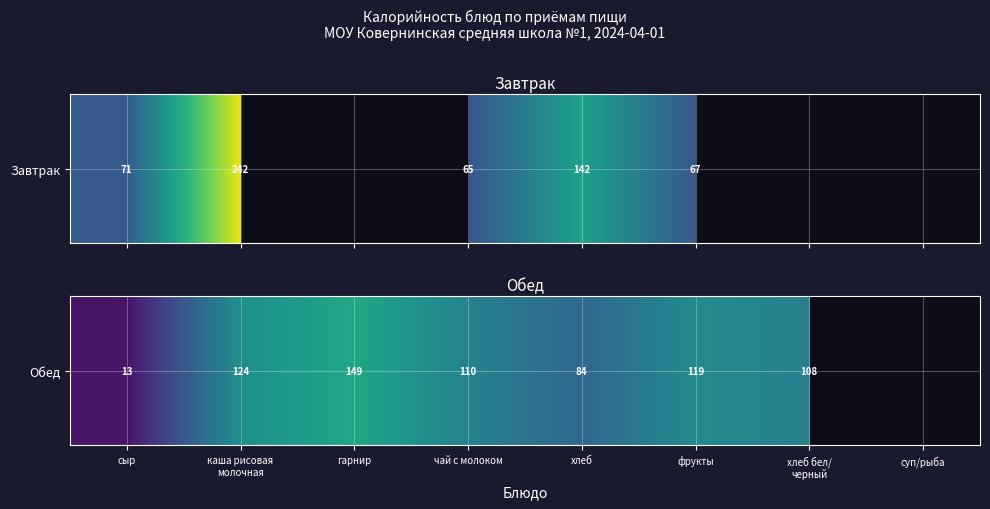

Rank the categories by value from highest to lowest.

гарнир, каша рисовая
молочная, фрукты, чай с молоком, хлеб бел/
черный, сыр, суп/рыба, хлеб